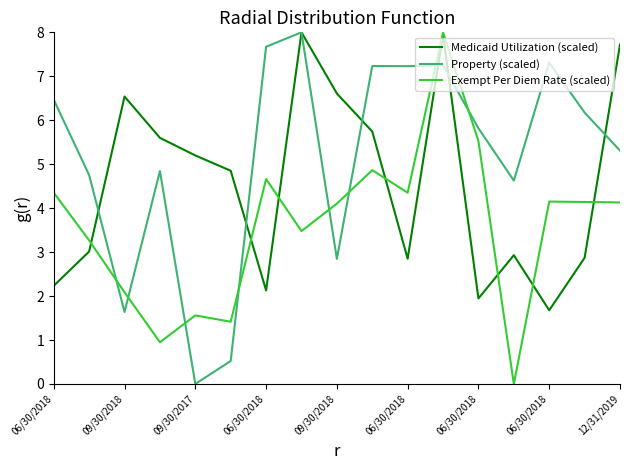

Rank the series by their average value, from highest to lowest.

Property (scaled), Medicaid Utilization (scaled), Exempt Per Diem Rate (scaled)